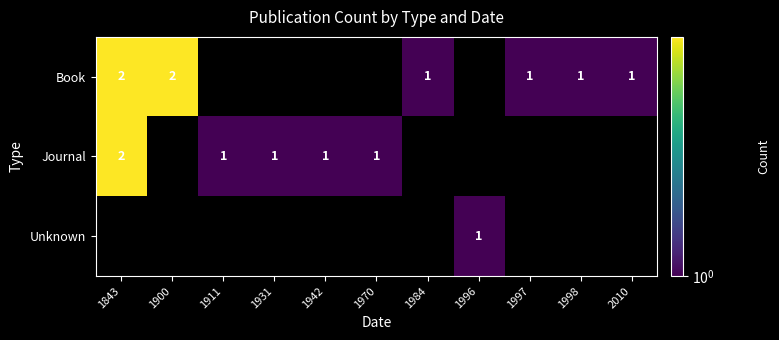

Is it true that Book equals 1 at 1900?

False